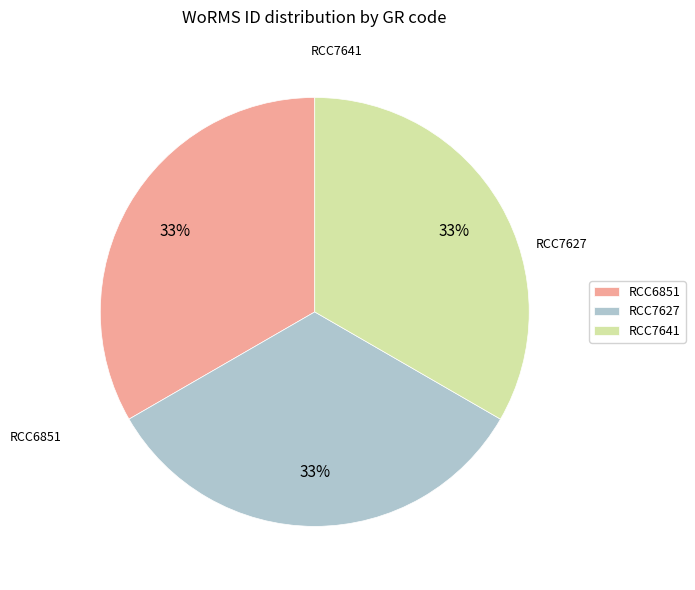

True or false: RCC6851 accounts for 33% of the total.

True